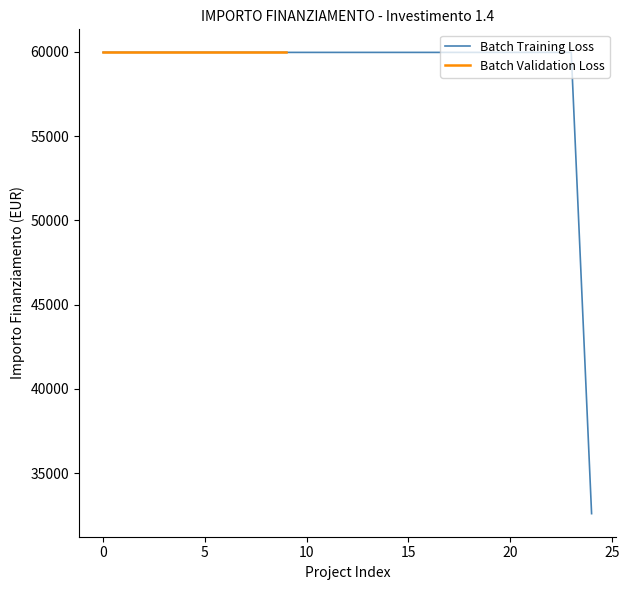

Where is the data nearest to the value 46277?

24